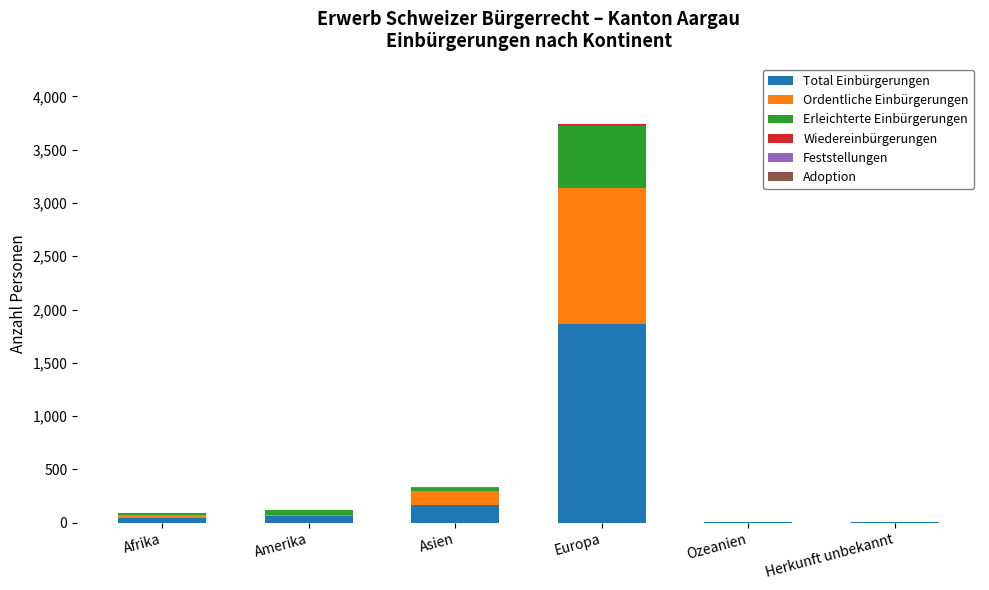

At which category is the sum across all series the highest?

Europa